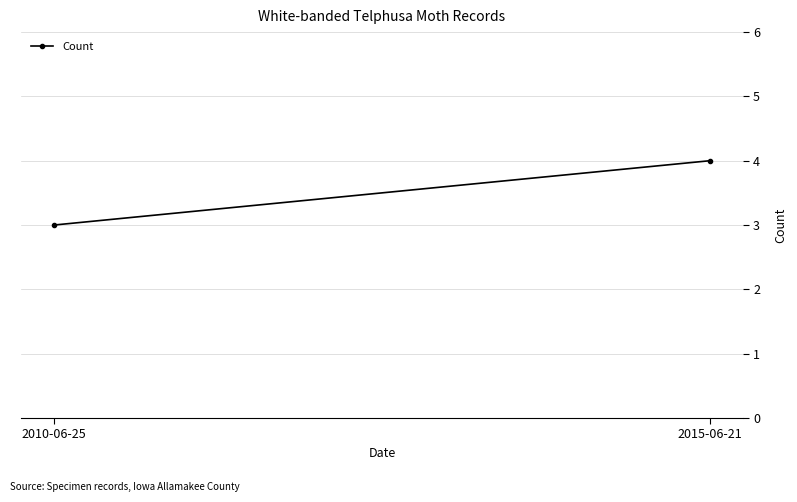

Rank the categories by value from lowest to highest.

2010-06-25, 2015-06-21